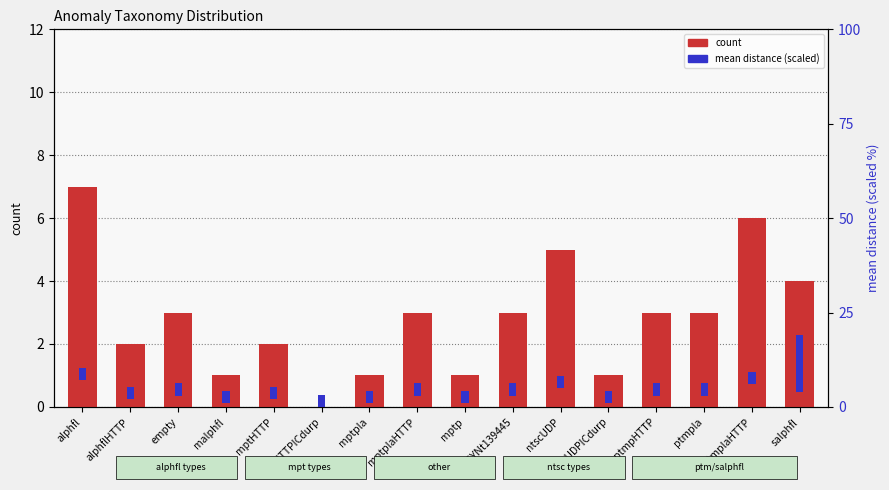

Which series changed the most between mptpla and ptmpHTTP?

count